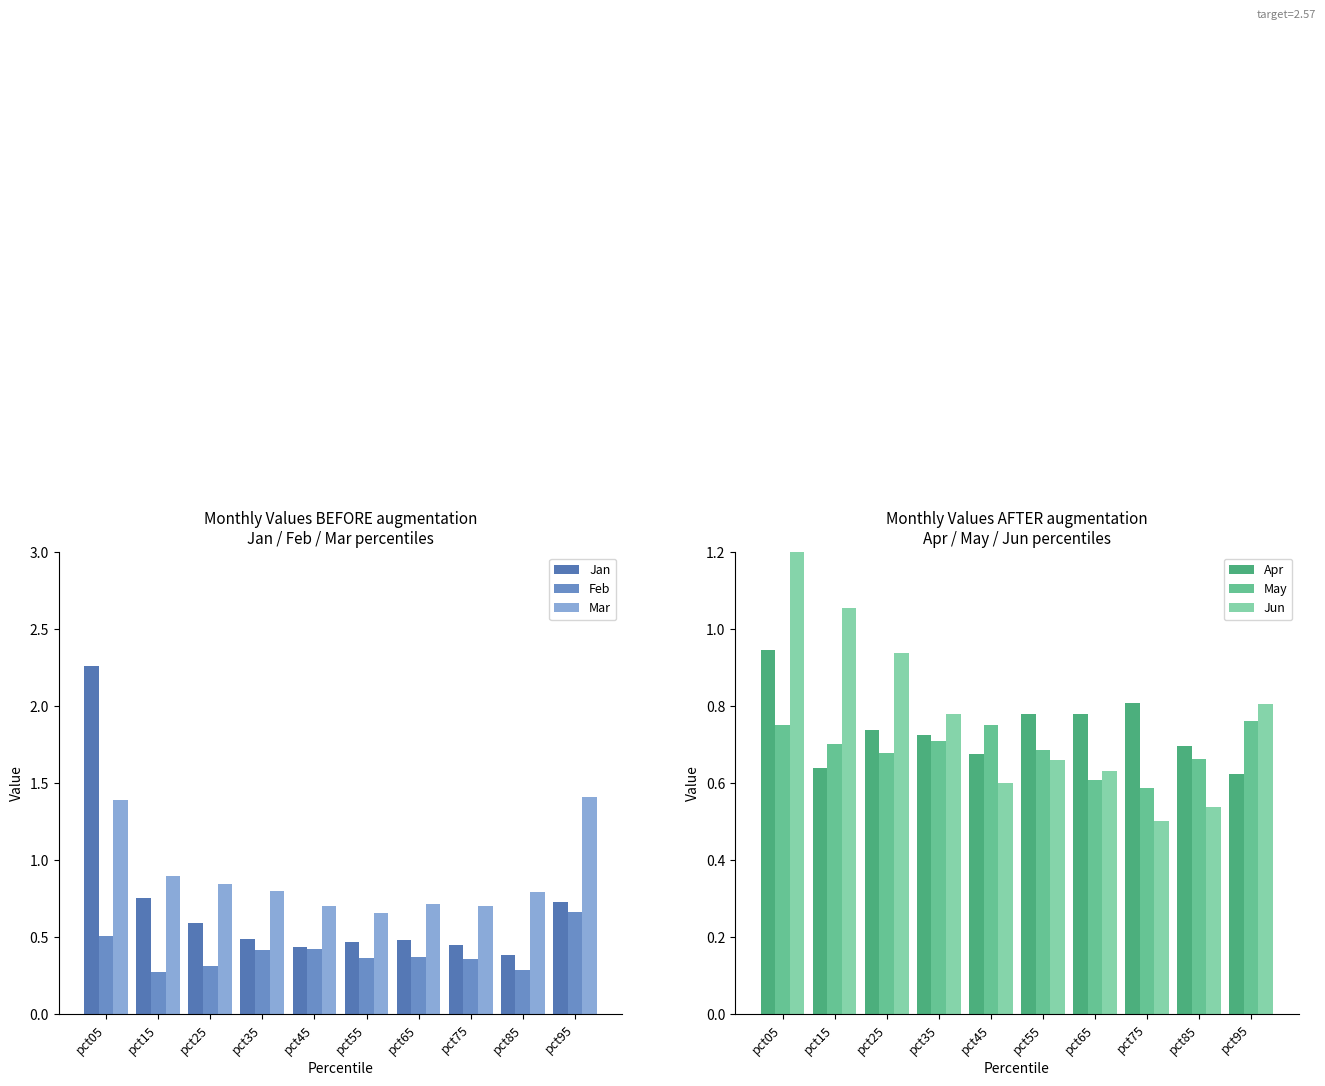

The value of May at pct15 is 0.7. True or false?

True